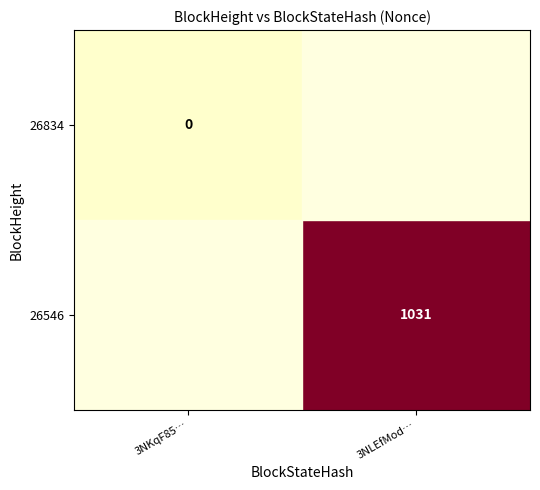

Is it true that 26546 equals 1404 at 3NLEfMod…?

False